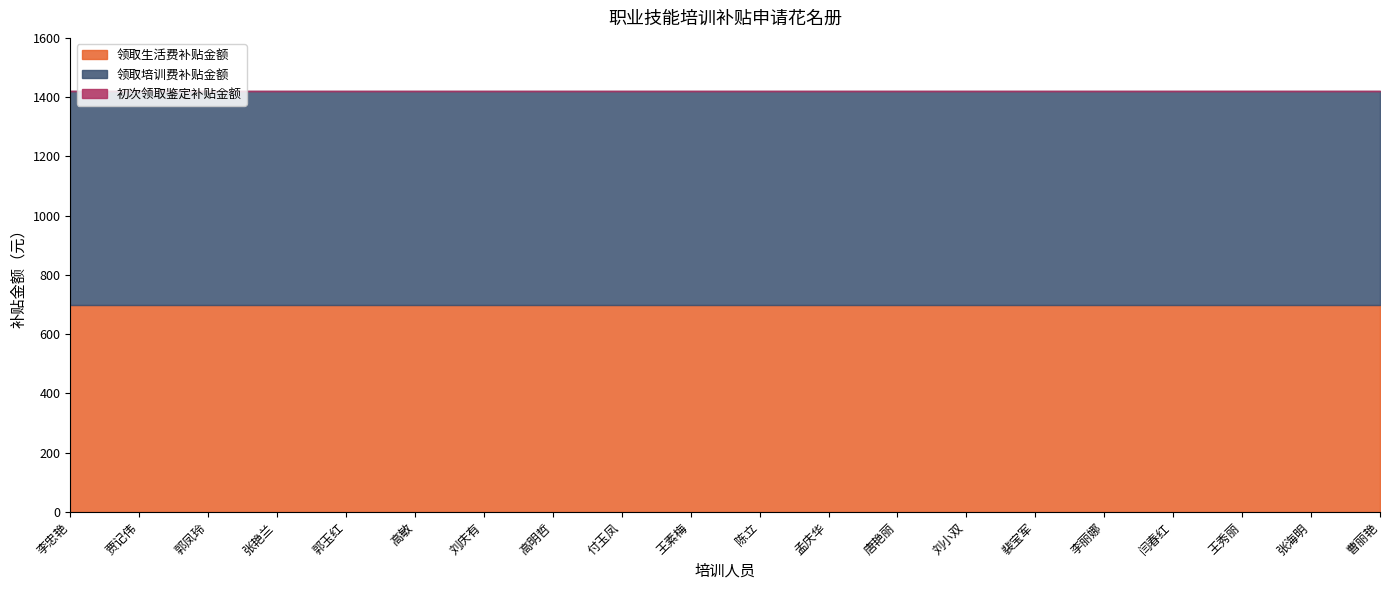

What is the sum of all 领取生活费补贴金额 values?

14000